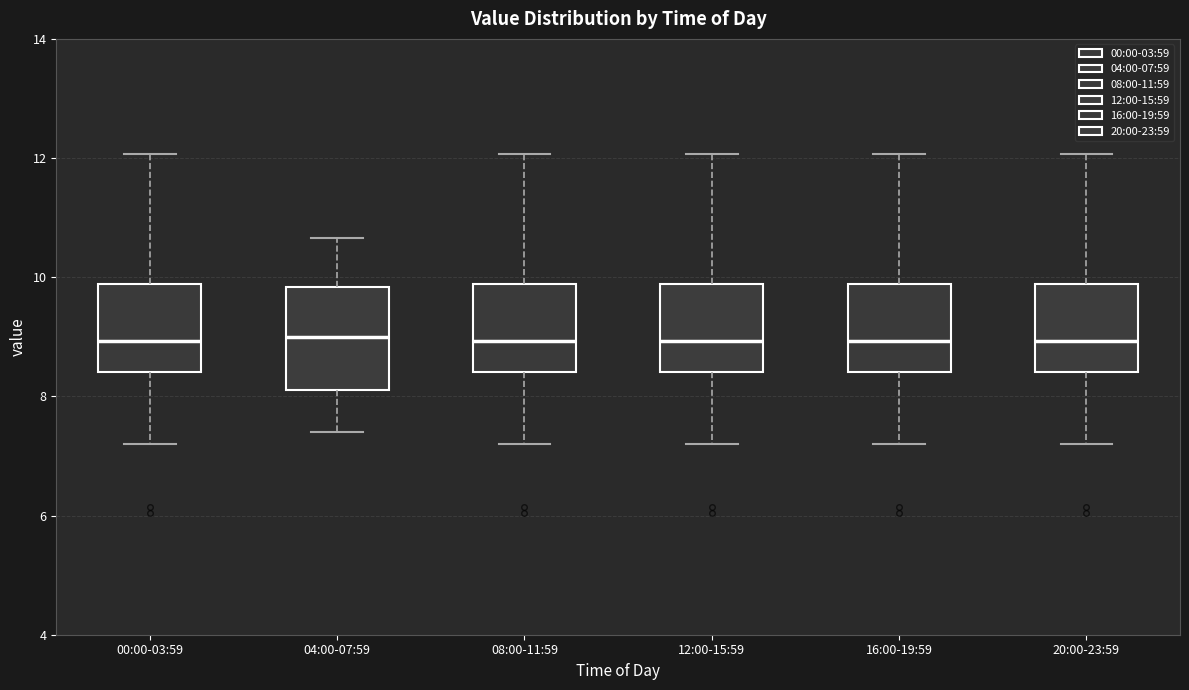

Comparing the boxes themselves (not the whiskers), which one is the tallest?

04:00-07:59